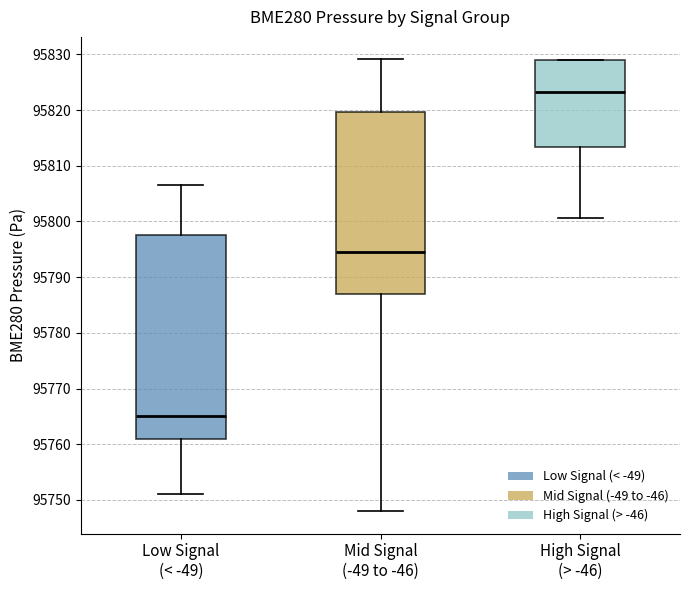

Where is the upper edge of the box for Low Signal (< -49) on the y-axis? The values are not printed on the chart, so give them approximately, as read against the axis.

95798